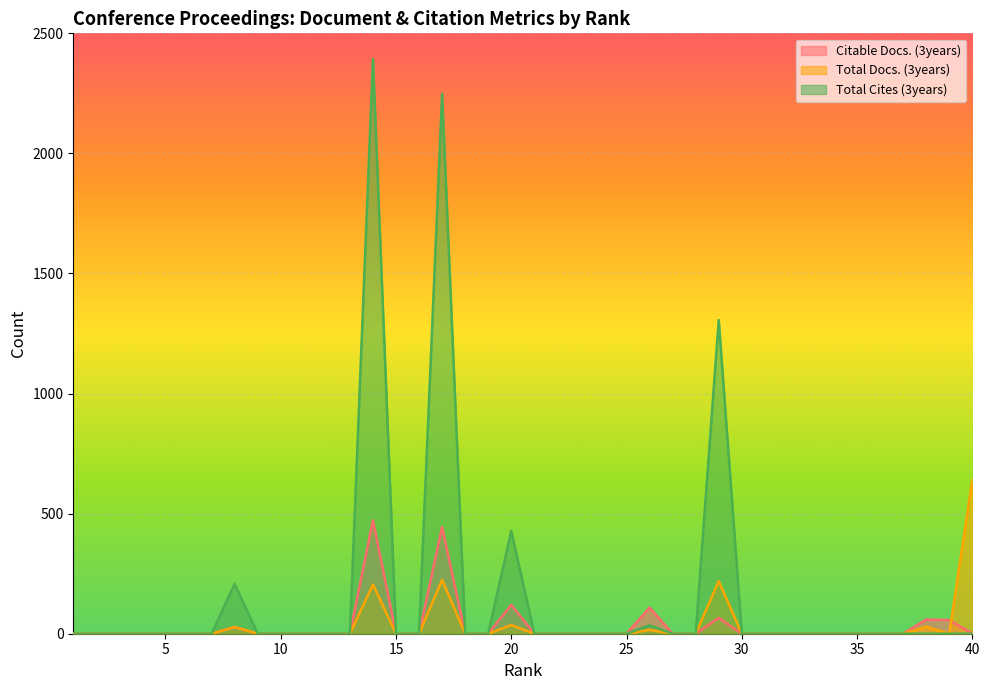

True or false: Total Docs. (3years) has a value of 248 at 33.

False